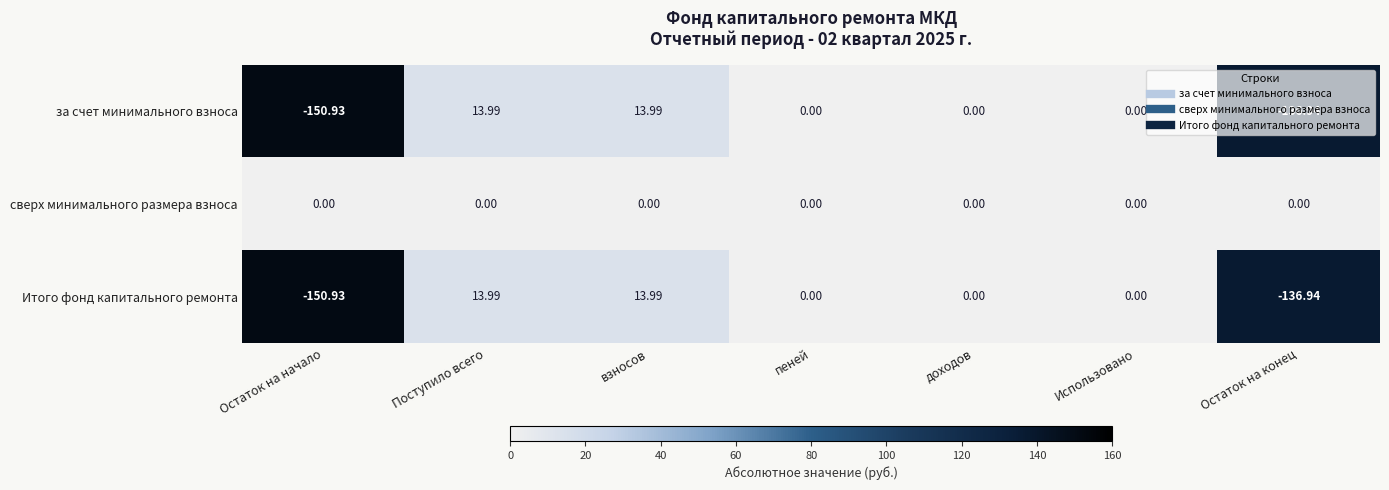

How many distinct data groups are displayed?

3